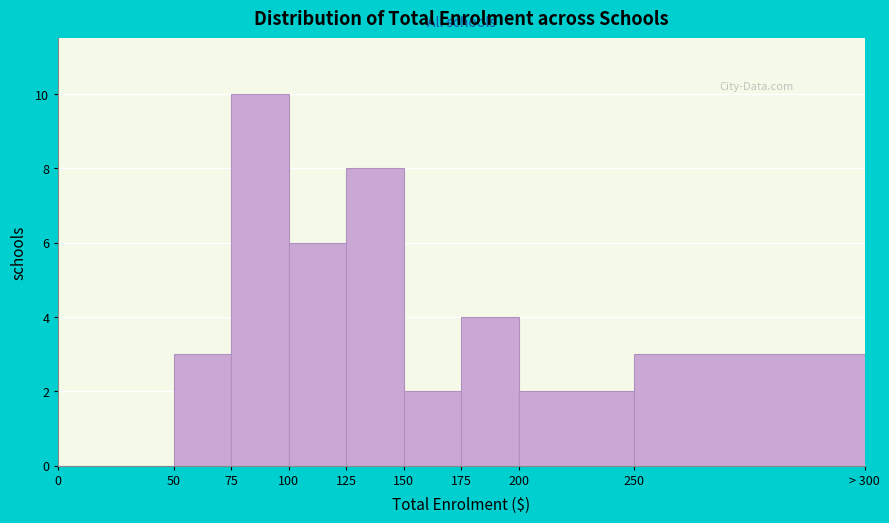

Reading left to right, extract all data points from this chart.

0=0	50=3	75=10	100=6	125=8	150=2	175=4	200=2	250=3